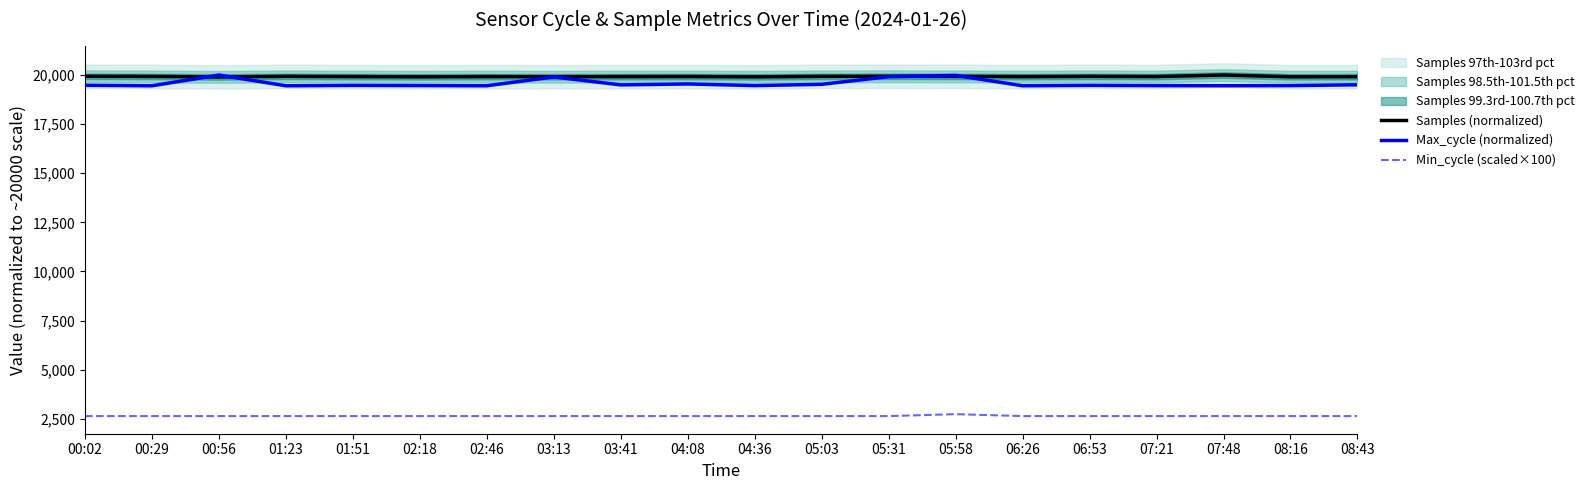

What is the maximum value for Max_cycle (normalized)?

20000.0